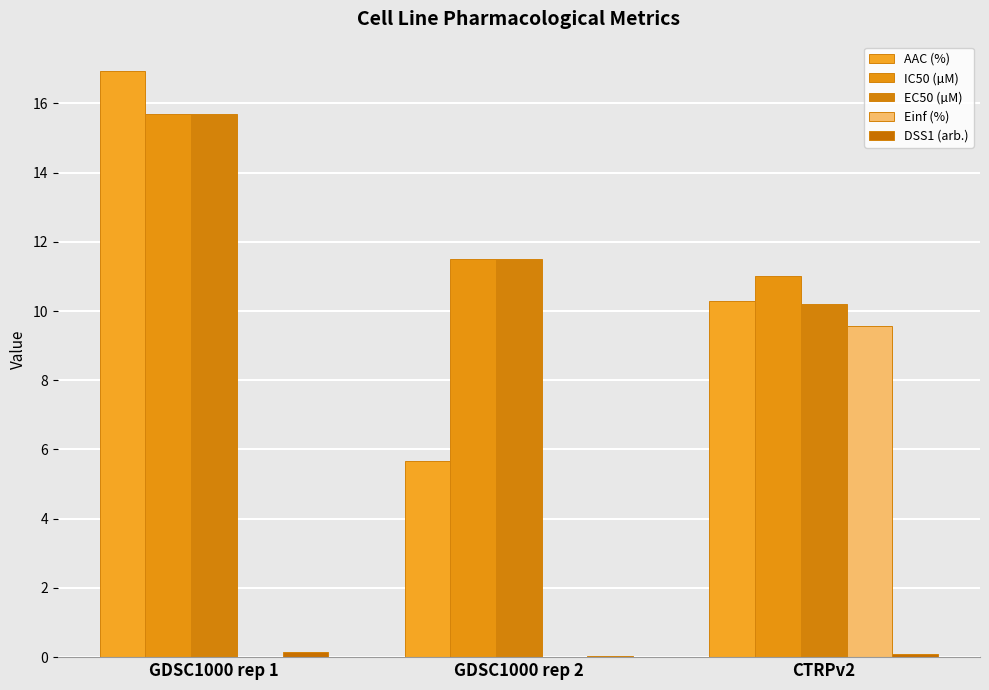

Are the bars grouped side by side (vs. stacked)?

Yes